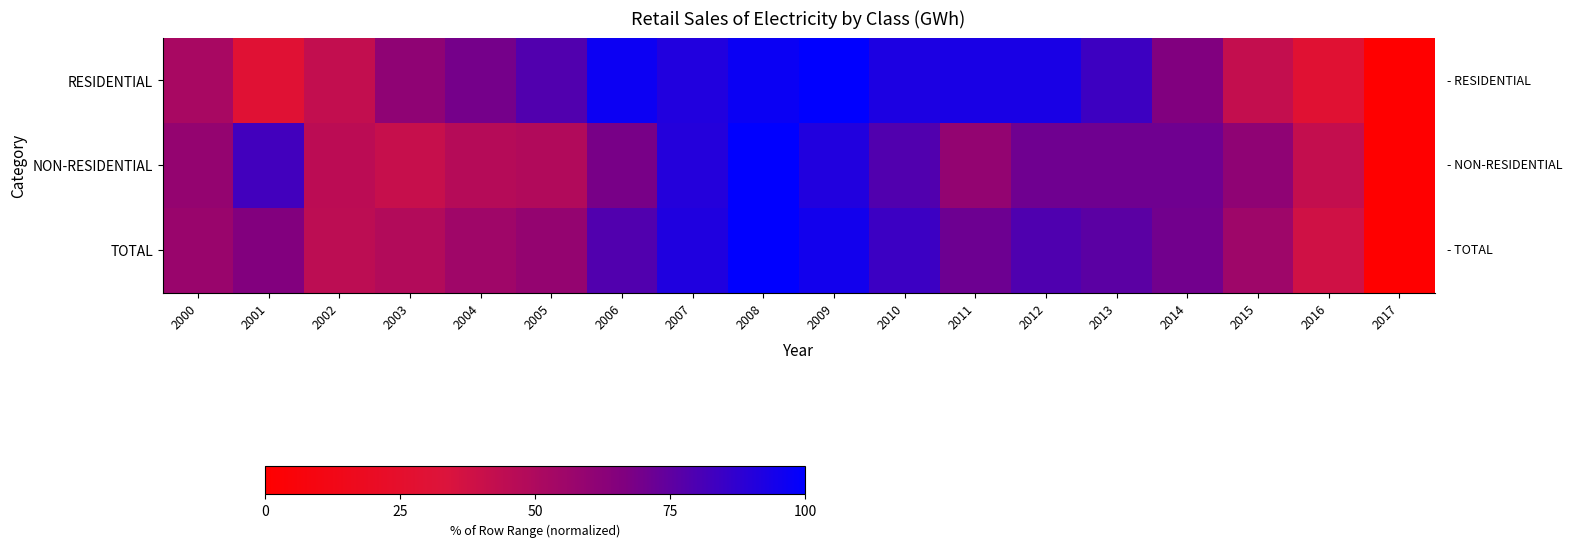

What is the difference between the highest and lowest values at 2015?

18.8